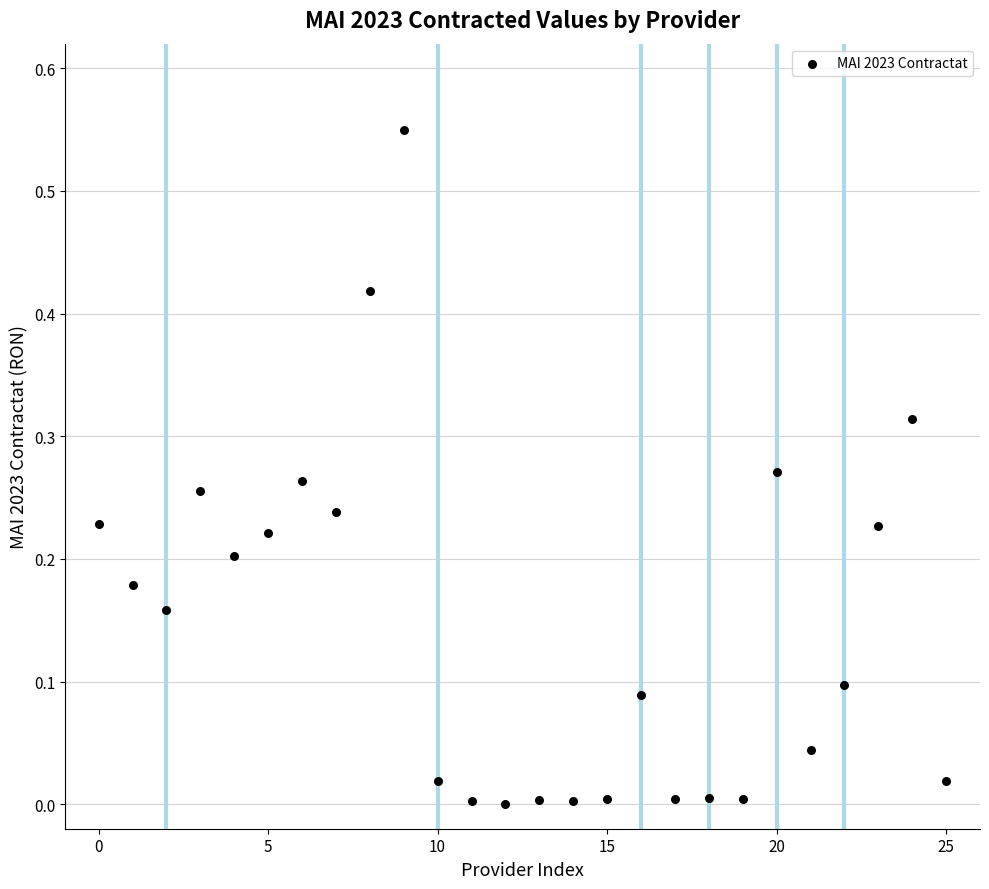

How many points are shown in the scatter plot?

26